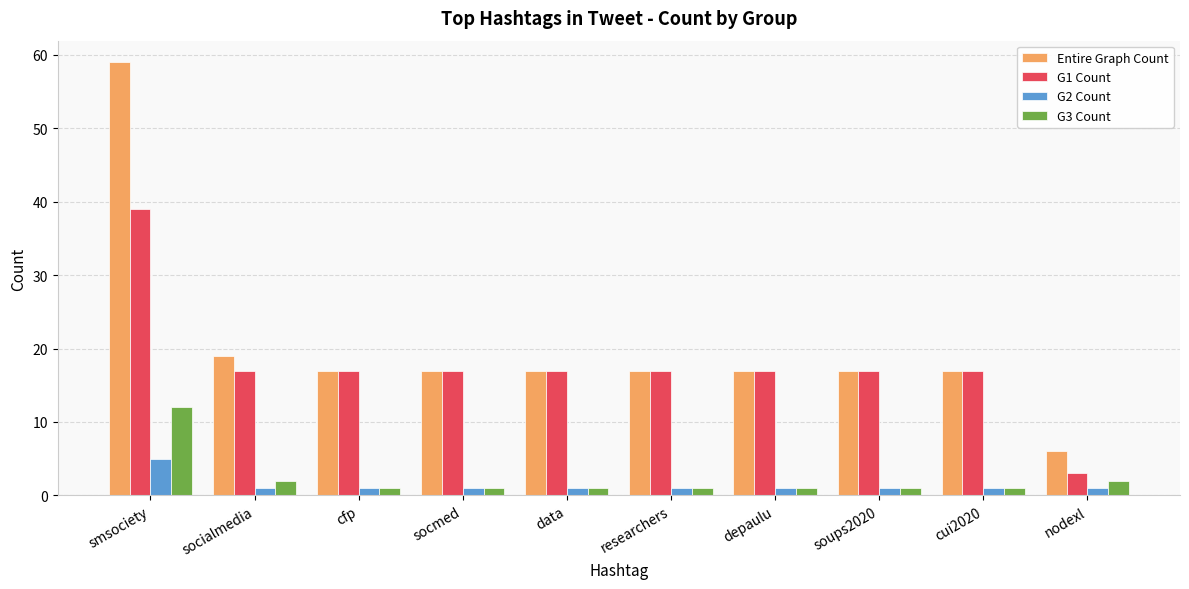

What is the label of the 3rd bar from the right?

soups2020